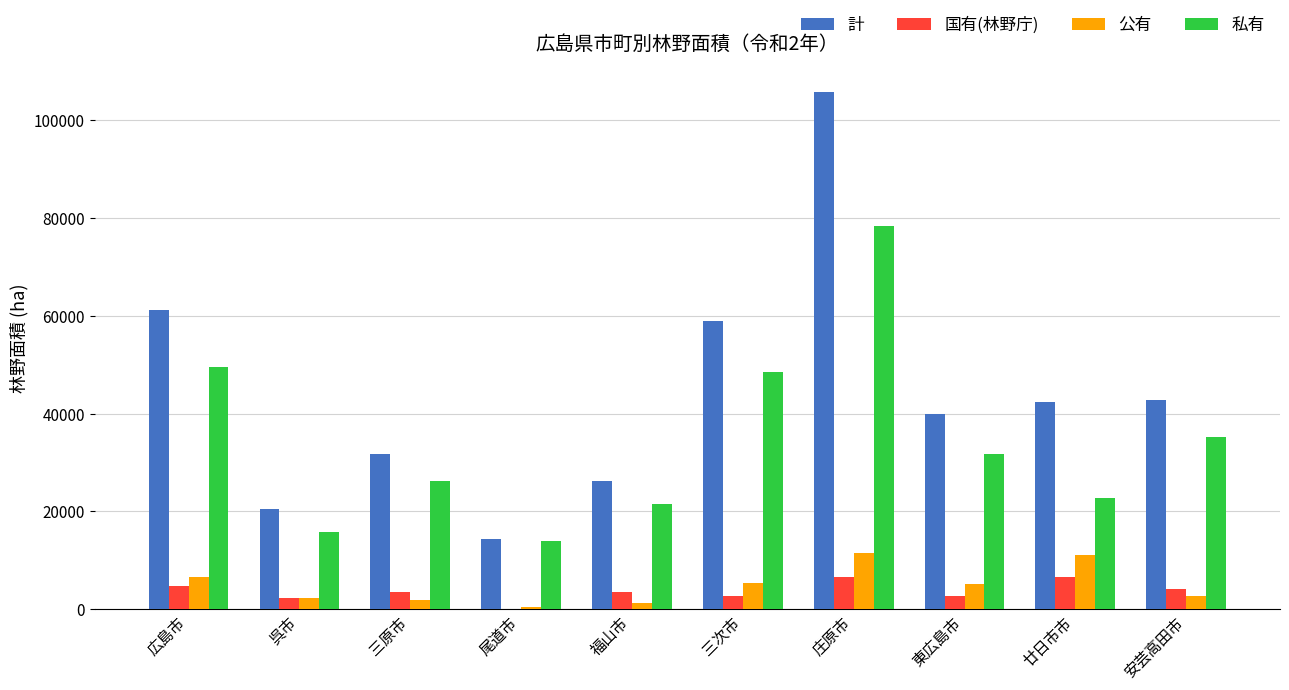

Is the value of 公有 at 呉市 greater than the value of 計 at 呉市?

No